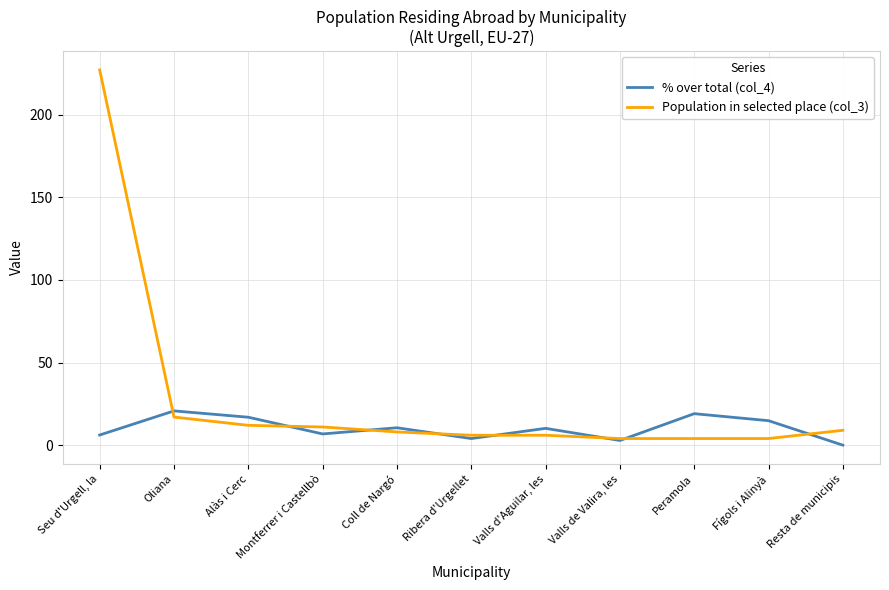

At how many categories does at least one series exceed 8?

9